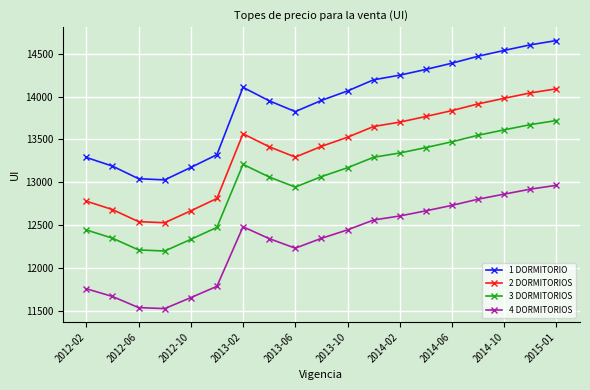

True or false: 4 DORMITORIOS has more than 0 interior local peaks.

True